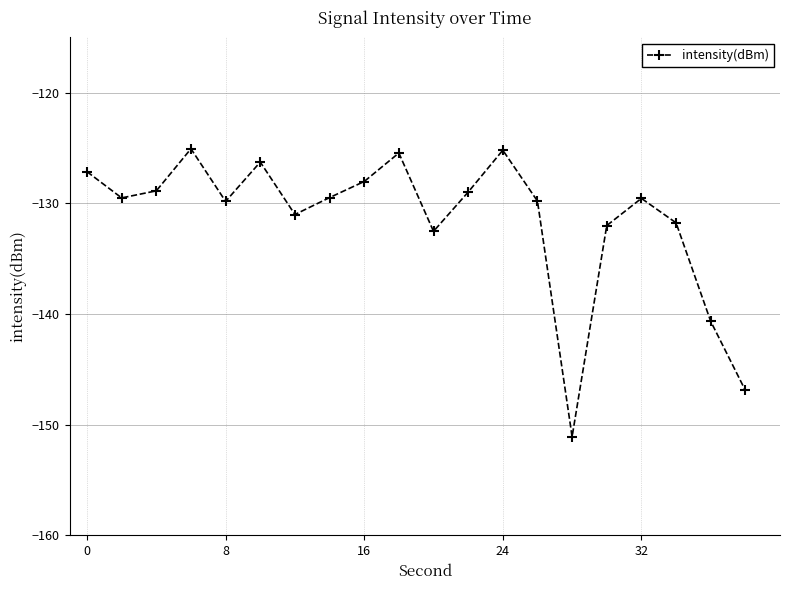

Does the chart have visible grid lines?

Yes